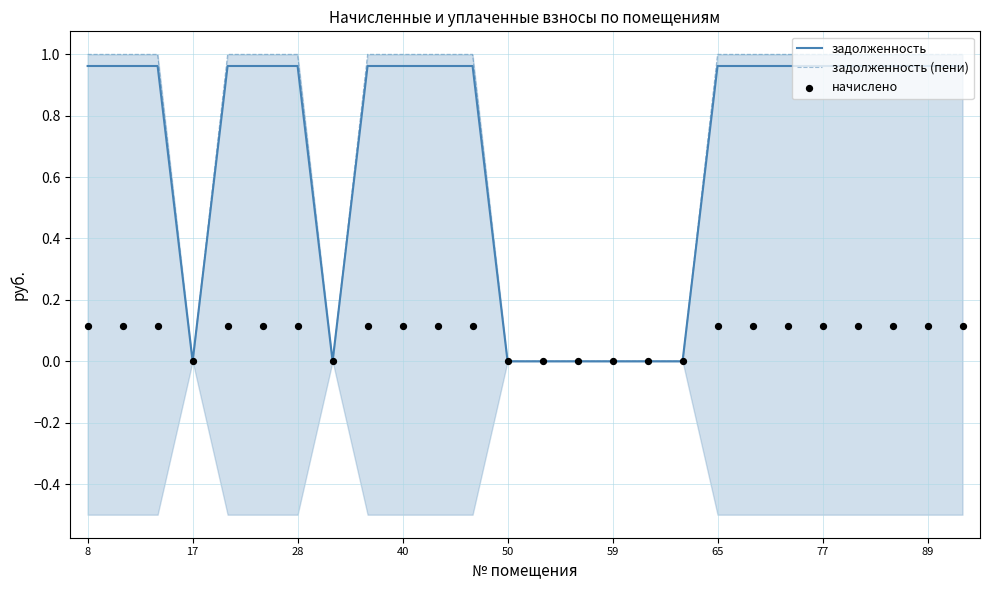

What are all the series names shown in the legend?

задолженность, задолженность (пени), начислено